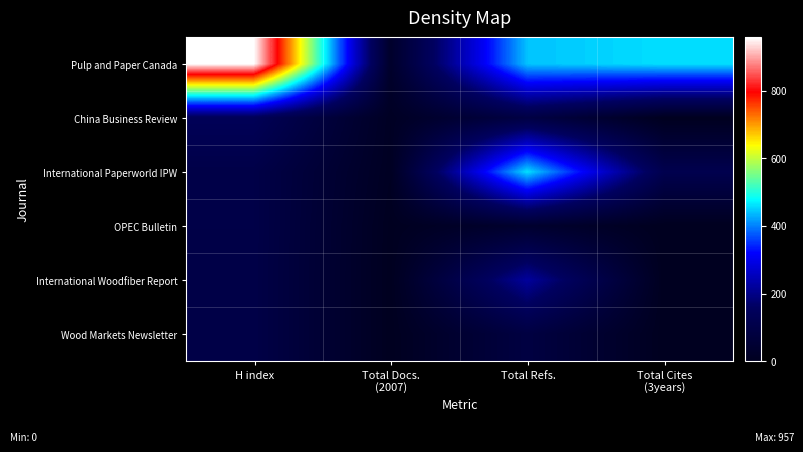

Reading right to left, list all the values displayed in this chart.

Pulp and Paper Canada: Total Cites
(3years)=459	Total Refs.=441	Total Docs.
(2007)=29	H index=957
China Business Review: Total Cites
(3years)=0	Total Refs.=91	Total Docs.
(2007)=11	H index=139
International Paperworld IPW: Total Cites
(3years)=117	Total Refs.=459	Total Docs.
(2007)=8	H index=101
OPEC Bulletin: Total Cites
(3years)=0	Total Refs.=39	Total Docs.
(2007)=2	H index=101
International Woodfiber Report: Total Cites
(3years)=0	Total Refs.=221	Total Docs.
(2007)=1	H index=100
Wood Markets Newsletter: Total Cites
(3years)=0	Total Refs.=86	Total Docs.
(2007)=1	H index=100